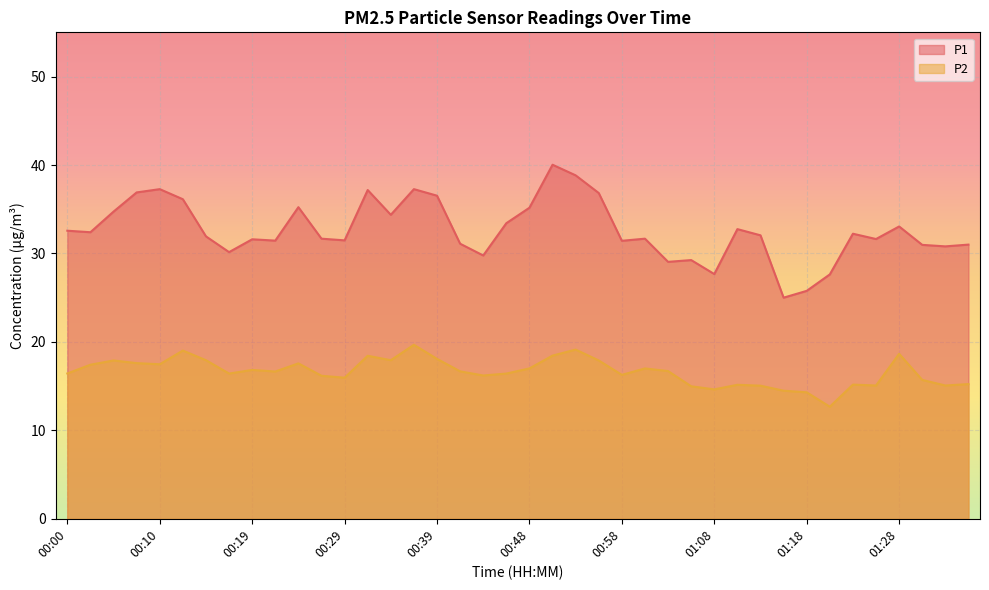

What is the value of the P2 point at the 34th from the left?

12.7